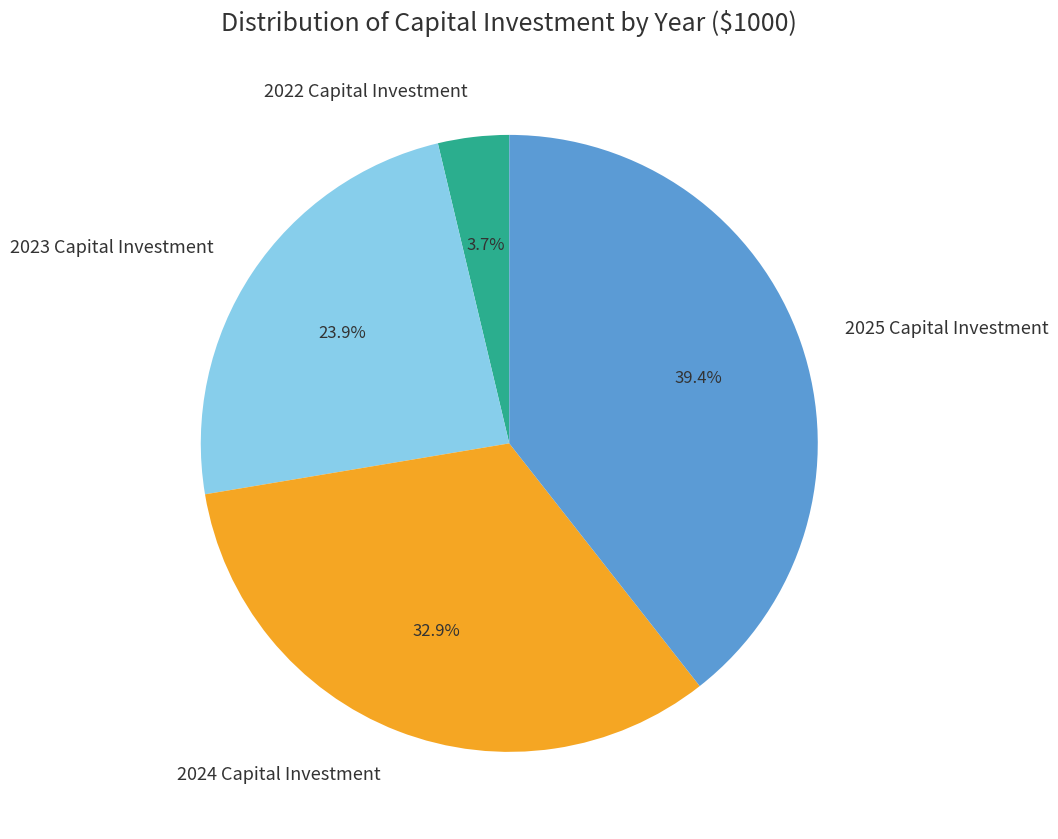

Rank the categories by value from lowest to highest.

2022 Capital Investment, 2023 Capital Investment, 2024 Capital Investment, 2025 Capital Investment